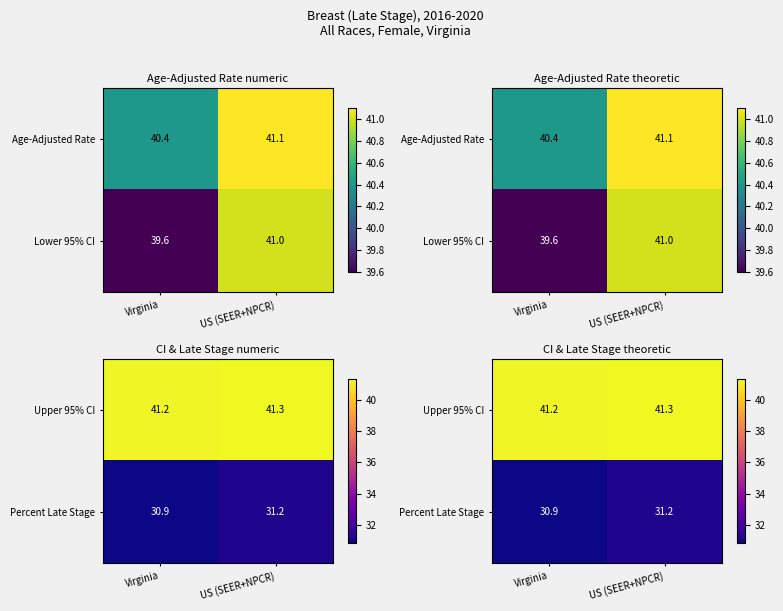

Count the number of data series in this chart.

2